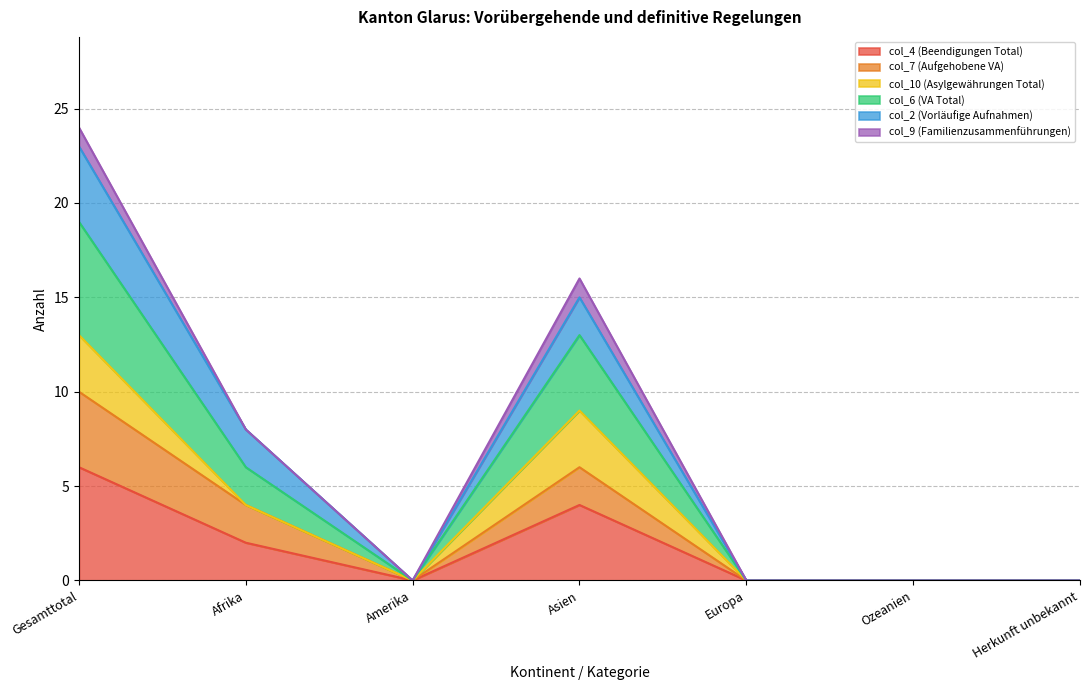

Is it true that col_4 (Beendigungen Total) equals 4 at Asien?

True